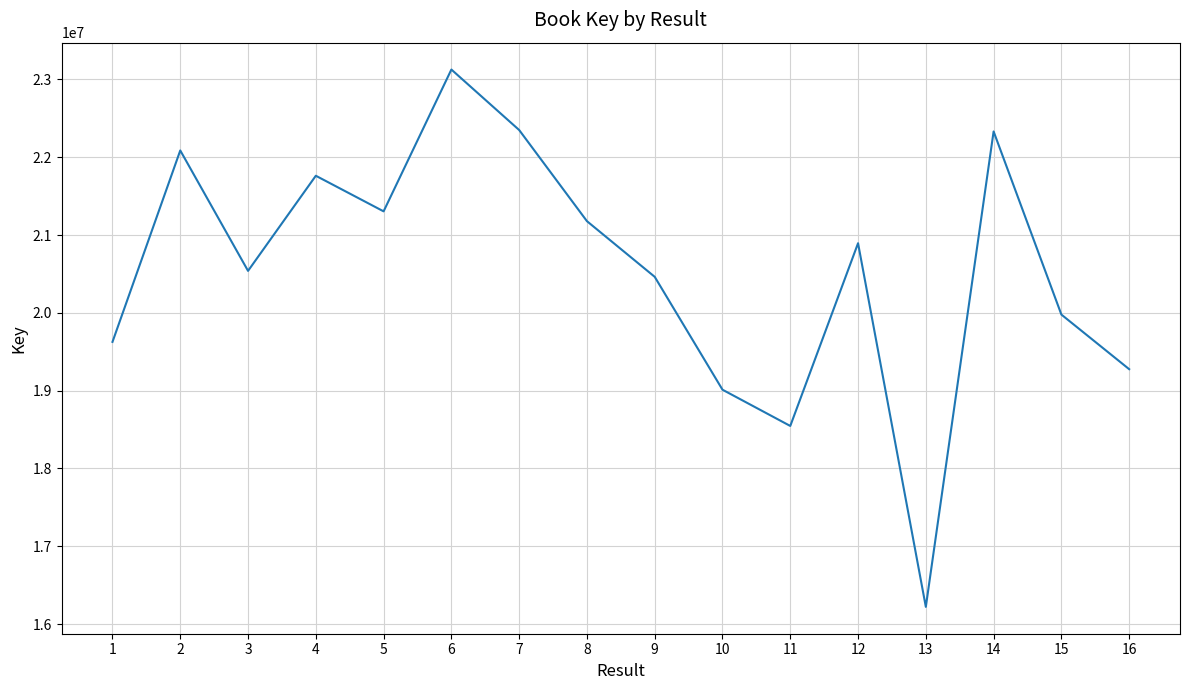

How many series are shown in this chart?

1